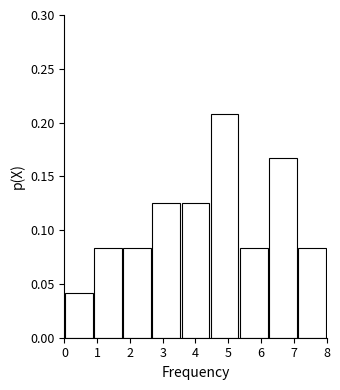

Reading left to right, list every bar in this chart as the range it spans on the x-axis followed by its height. Neither the bar edges nor the heights are printed on the chart, so give them approximately, as read against the axes.

0.0 to 0.9: 0.040
0.9 to 1.8: 0.085
1.8 to 2.7: 0.085
2.7 to 3.6: 0.125
3.6 to 4.4: 0.125
4.4 to 5.3: 0.210
5.3 to 6.2: 0.085
6.2 to 7.1: 0.165
7.1 to 8.0: 0.085